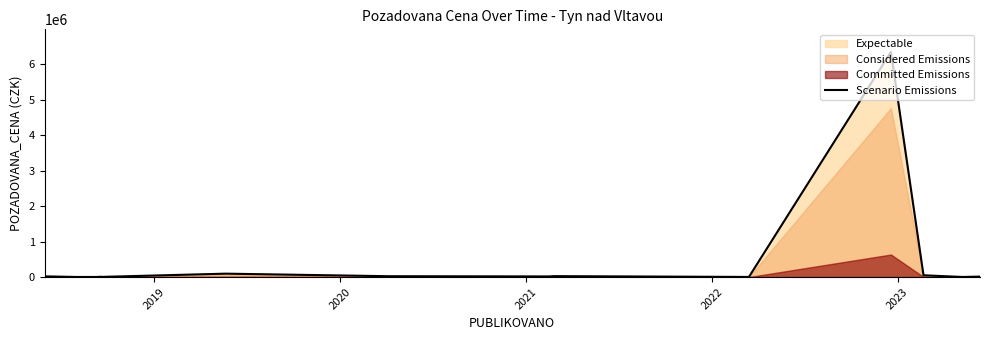

What is the highest value of the Scenario Emissions series?

6350000.0